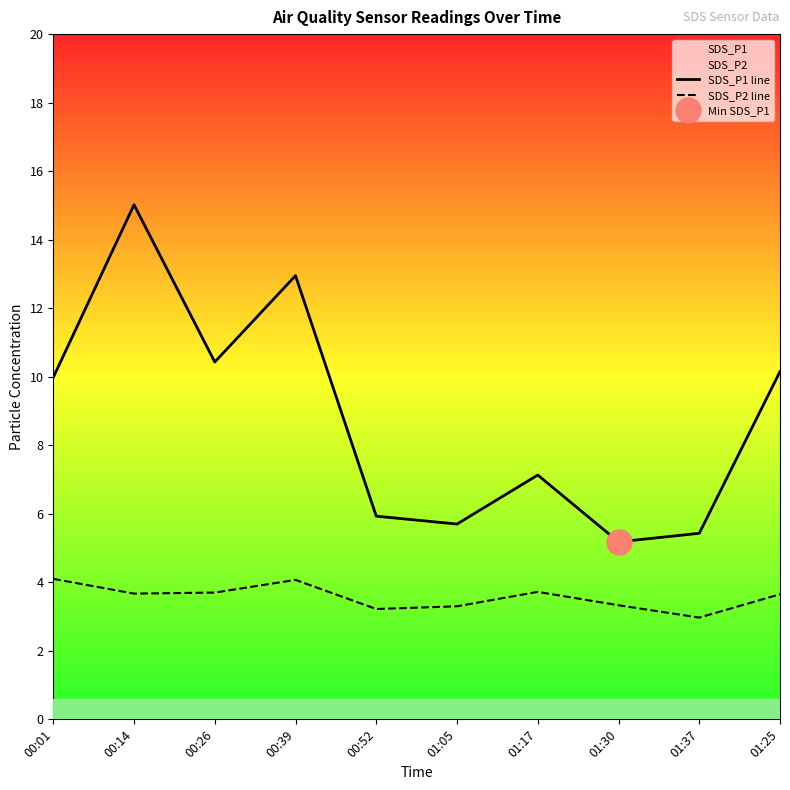

What position from the right is 01:05?

5